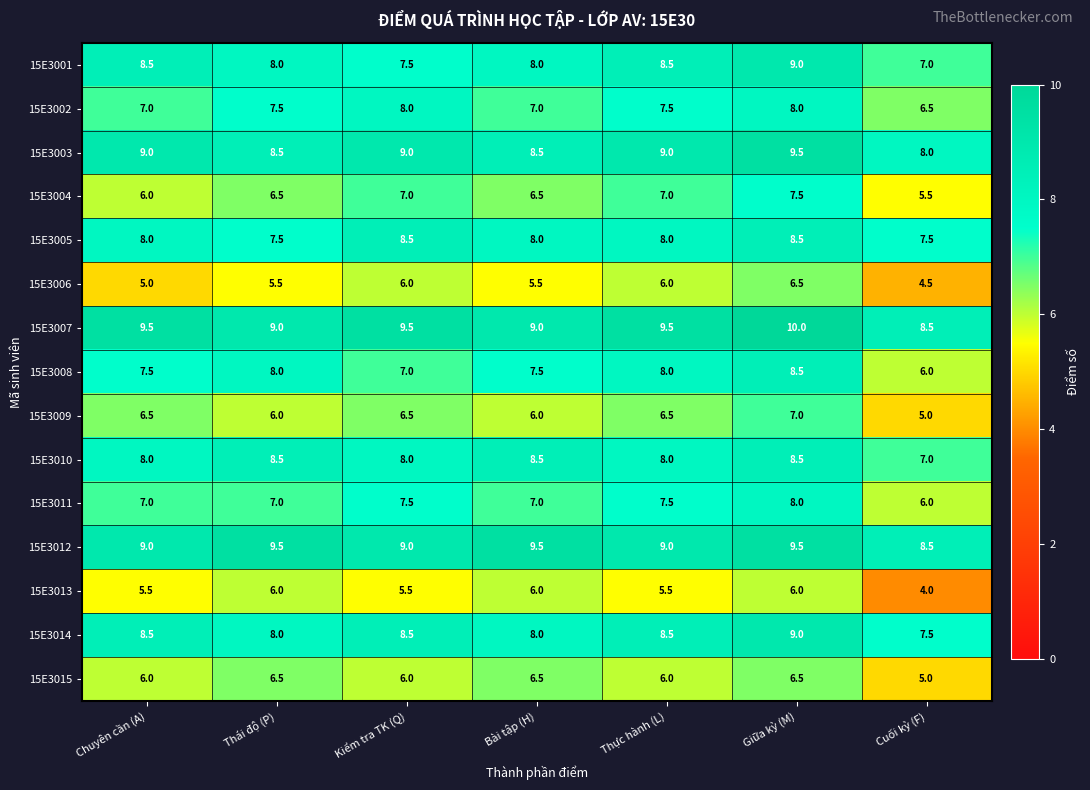

What is the sum of the 15E3009 values at Cuối kỳ (F) and Chuyên cần (A)?

11.5